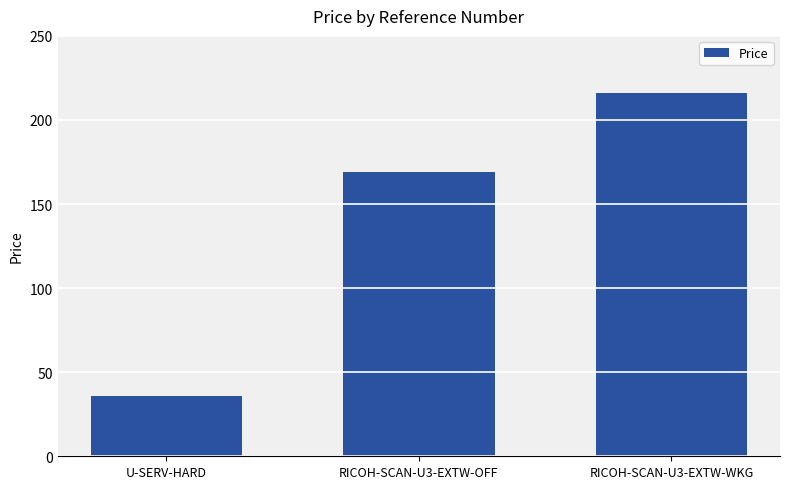

Reading left to right, list all the values displayed in this chart.

36.0	169.0	216.0